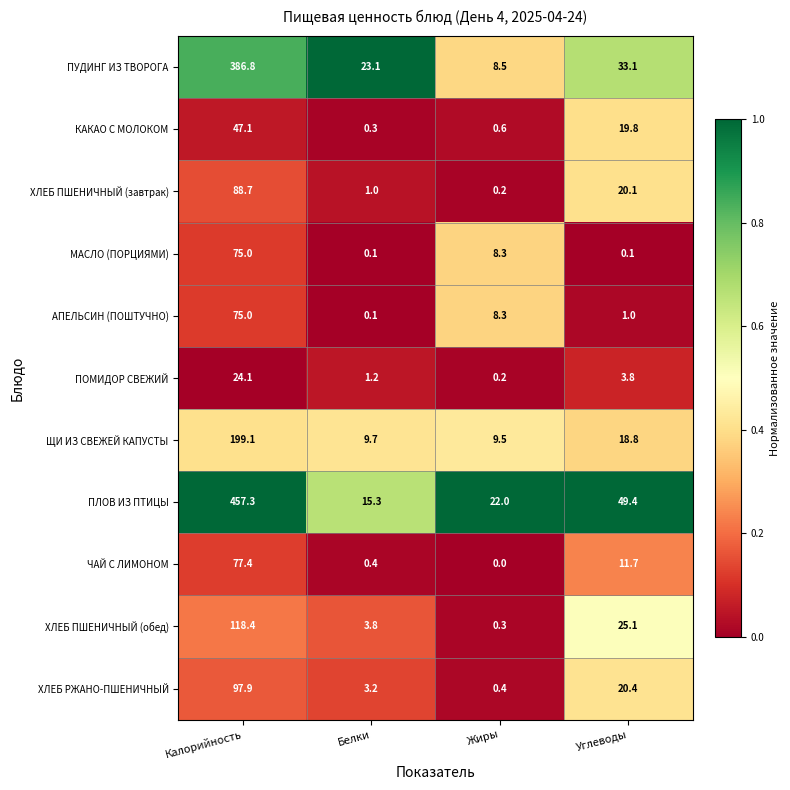

What is the difference between the highest and lowest values at Белки?

23.0